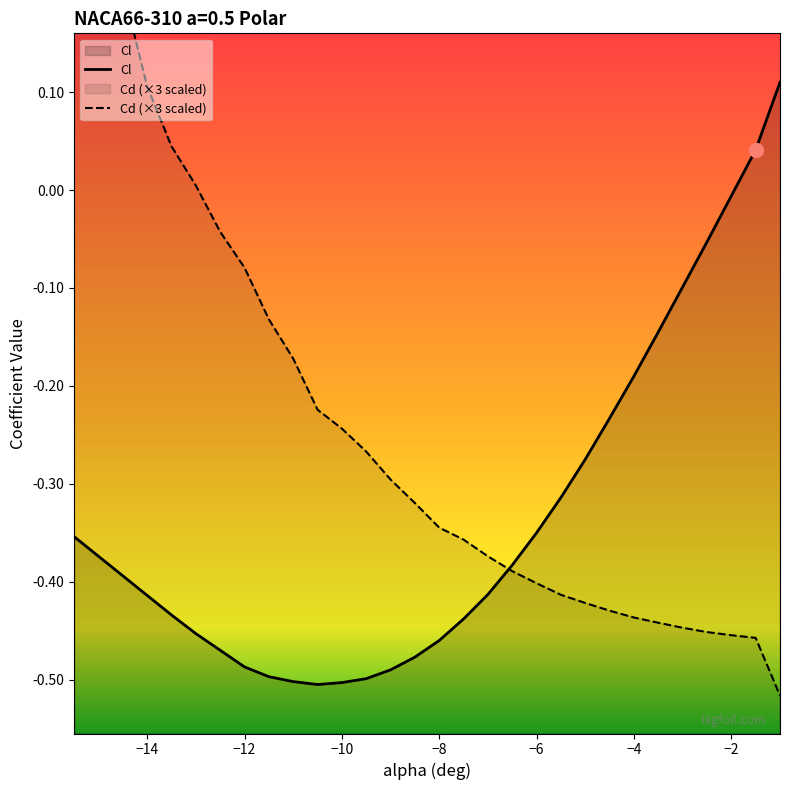

The value of Cl at −6 is -0.8. True or false?

False